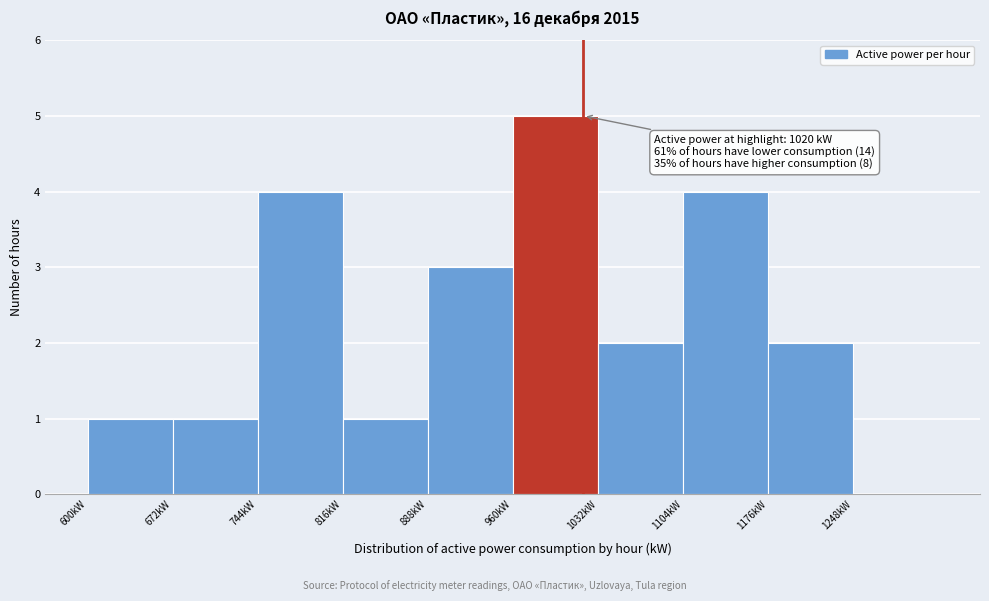

Over which range of the x-axis is the bar tallest?

960 to 1032